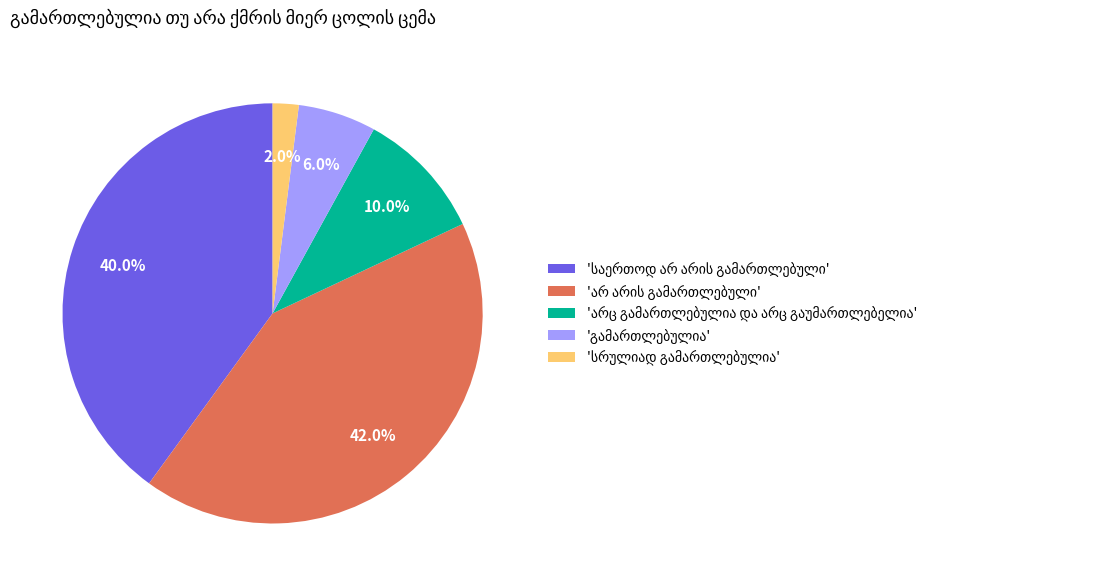

Does any single category account for the majority?

No